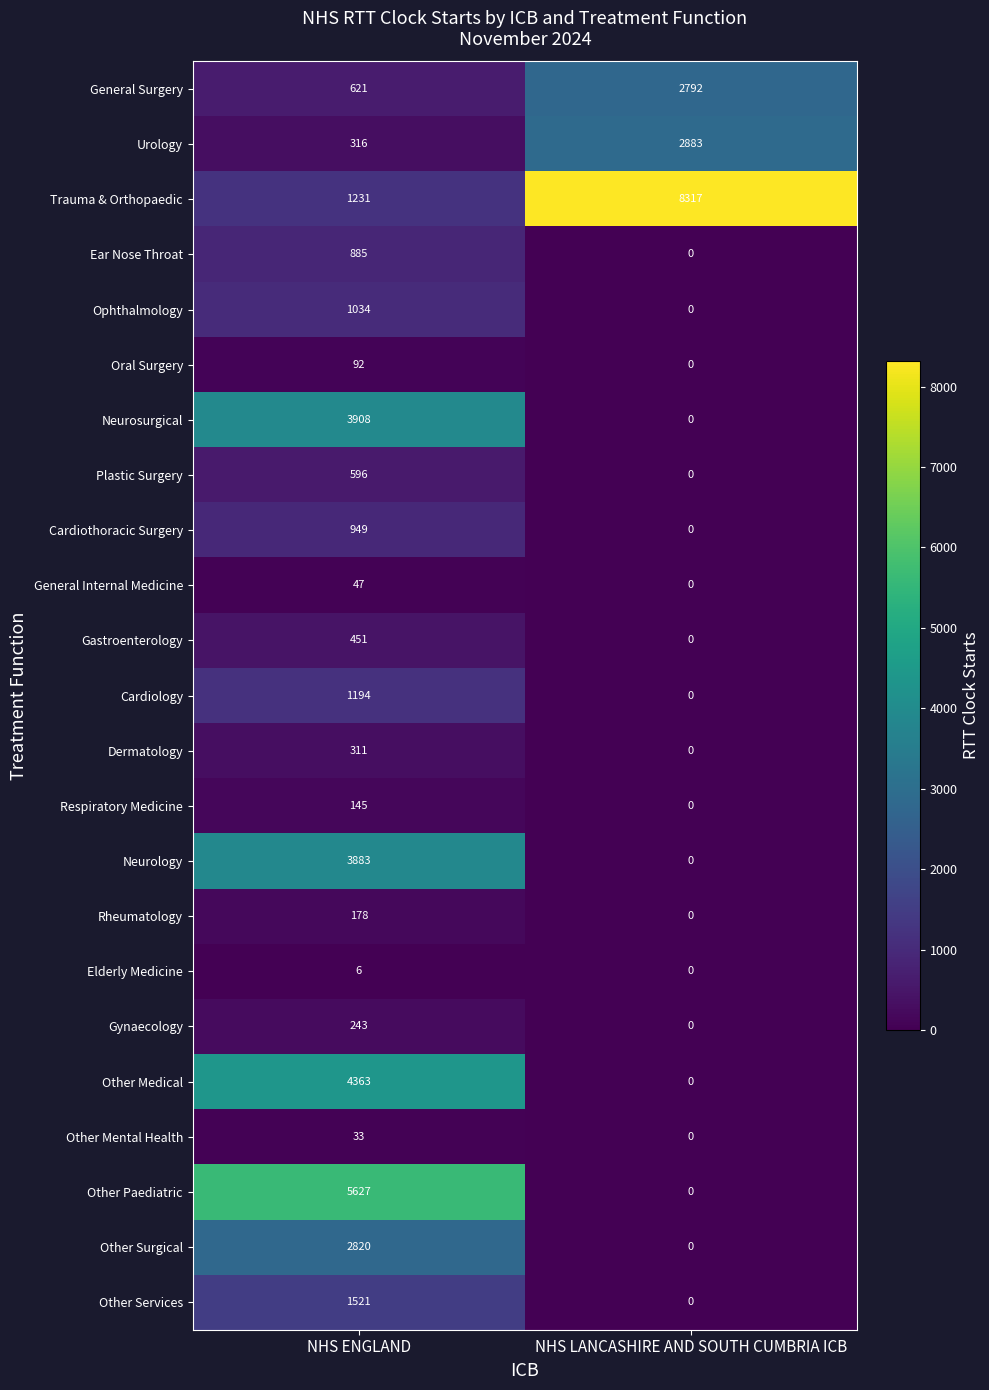

How many data points does each series have?

2